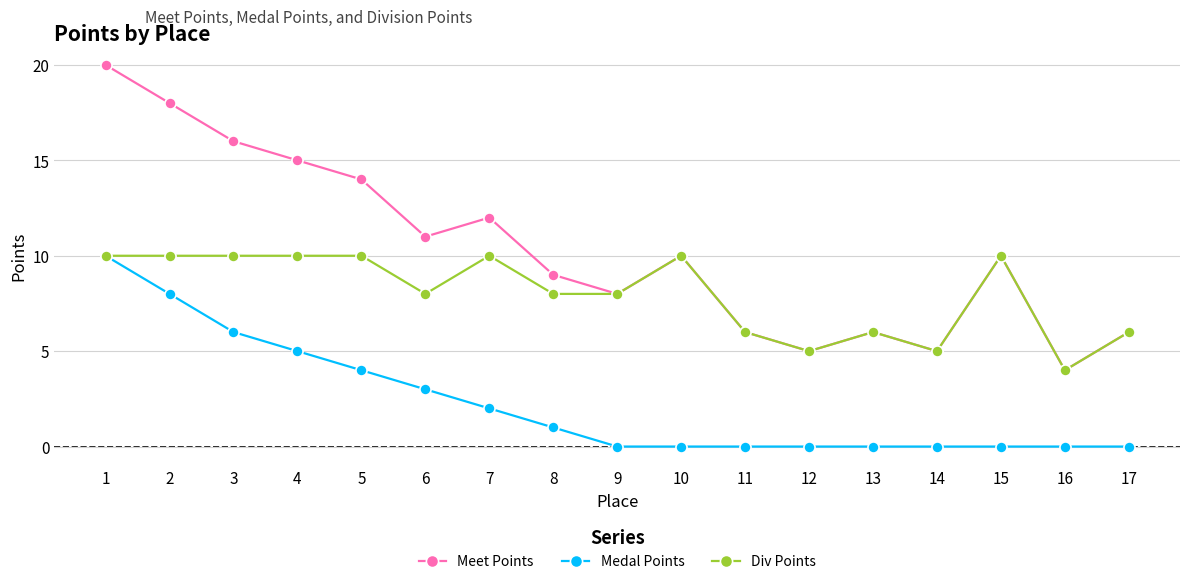

Is the value of Div Points at 13 greater than the value of Medal Points at 9?

Yes